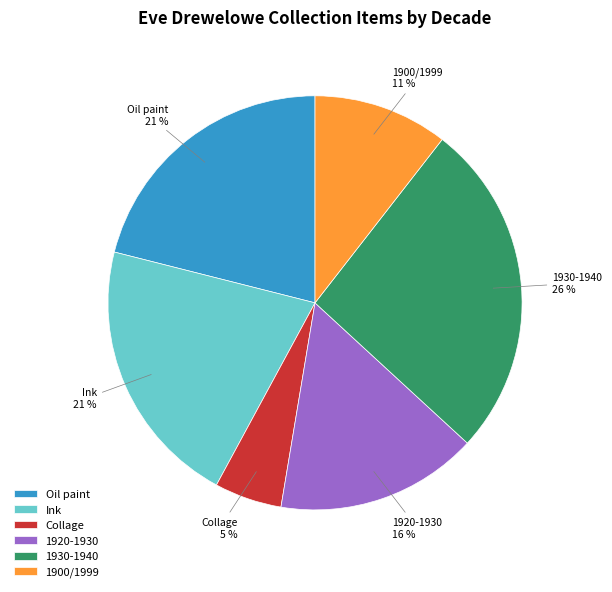

Approximately how many times larger is the value at Ink compared to 1920-1930?

1.3